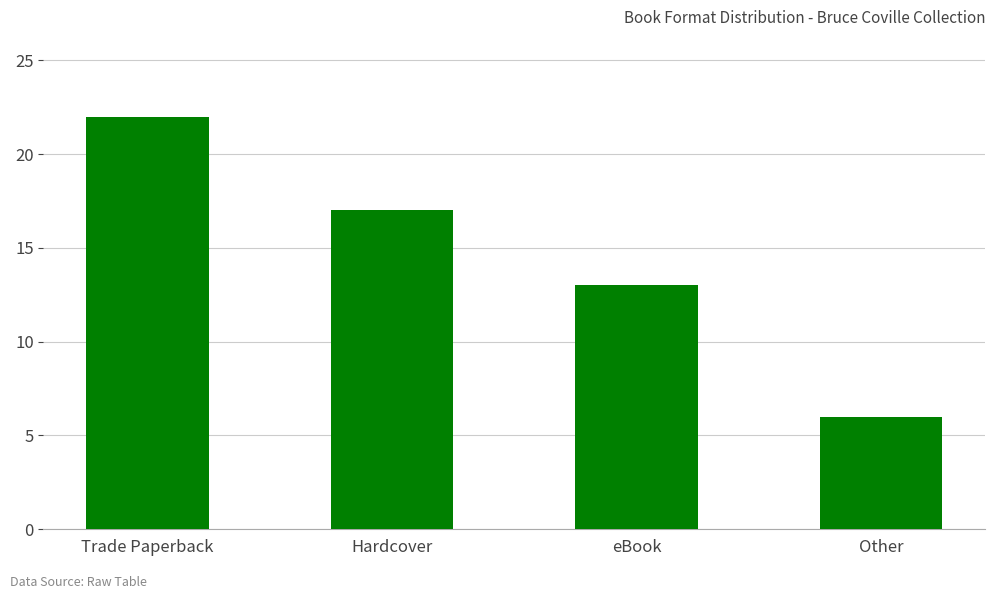

List the labels in order of value, largest first.

Trade Paperback, Hardcover, eBook, Other